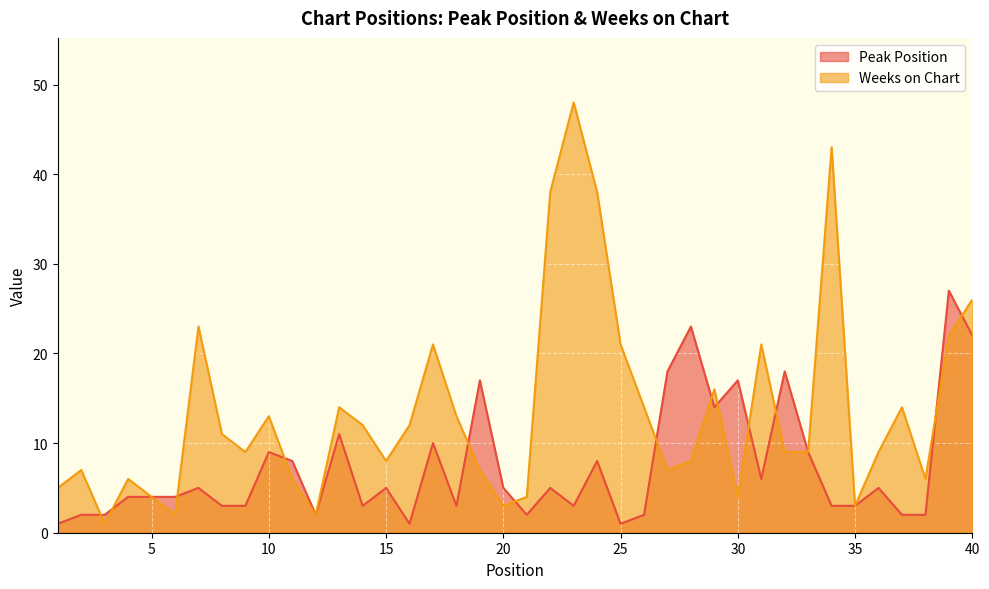

Reading right to left, what are all the values shown in this chart?

Peak Position: 40=22	39=27	38=2	37=2	36=5	35=3	34=3	33=9	32=18	31=6	30=17	29=14	28=23	27=18	26=2	25=1	24=8	23=3	22=5	21=2	20=5	19=17	18=3	17=10	16=1	15=5	14=3	13=11	12=2	11=8	10=9	9=3	8=3	7=5	6=4	5=4	4=4	3=2	2=2	1=1
Weeks on Chart: 40=26	39=22	38=6	37=14	36=9	35=3	34=43	33=9	32=9	31=21	30=4	29=16	28=8	27=7	26=14	25=21	24=38	23=48	22=38	21=4	20=3	19=7	18=13	17=21	16=12	15=8	14=12	13=14	12=2	11=6	10=13	9=9	8=11	7=23	6=2	5=4	4=6	3=1	2=7	1=5